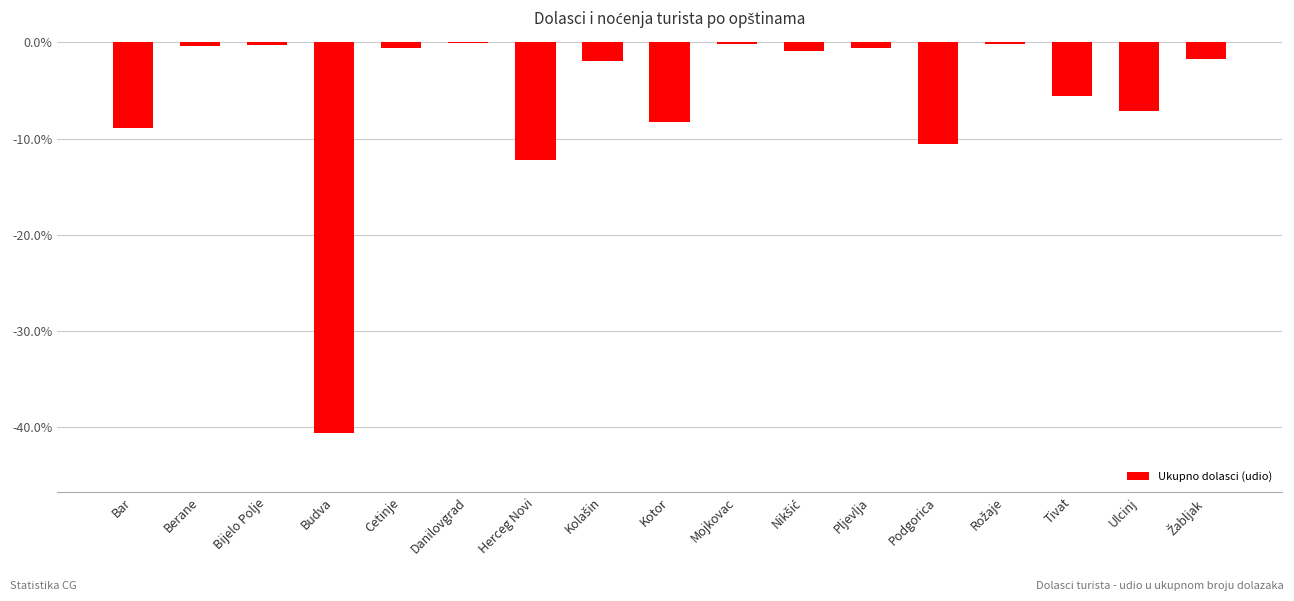

What position from the right is Kotor?

9